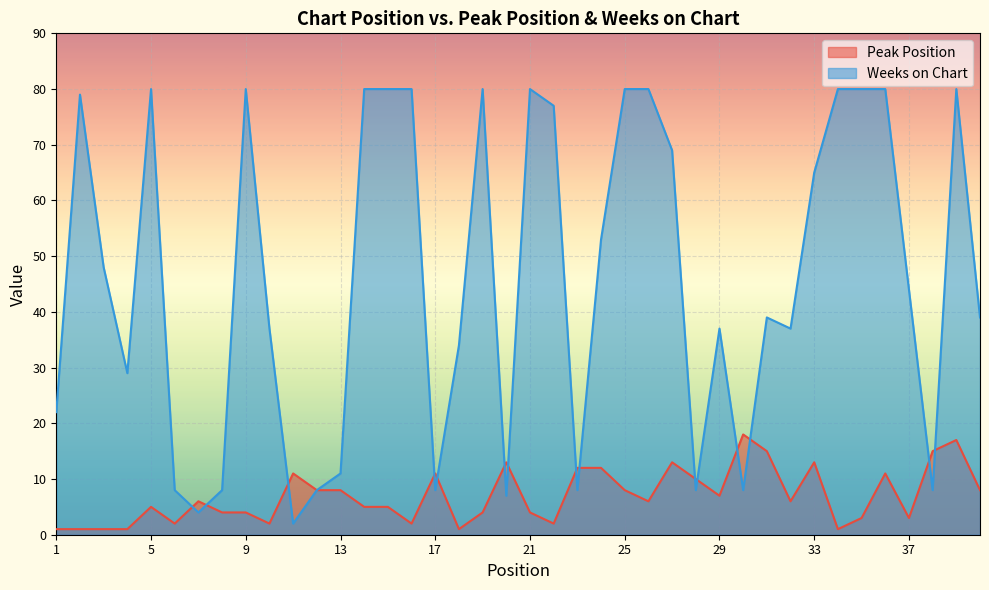

How many lines are shown in the chart?

2